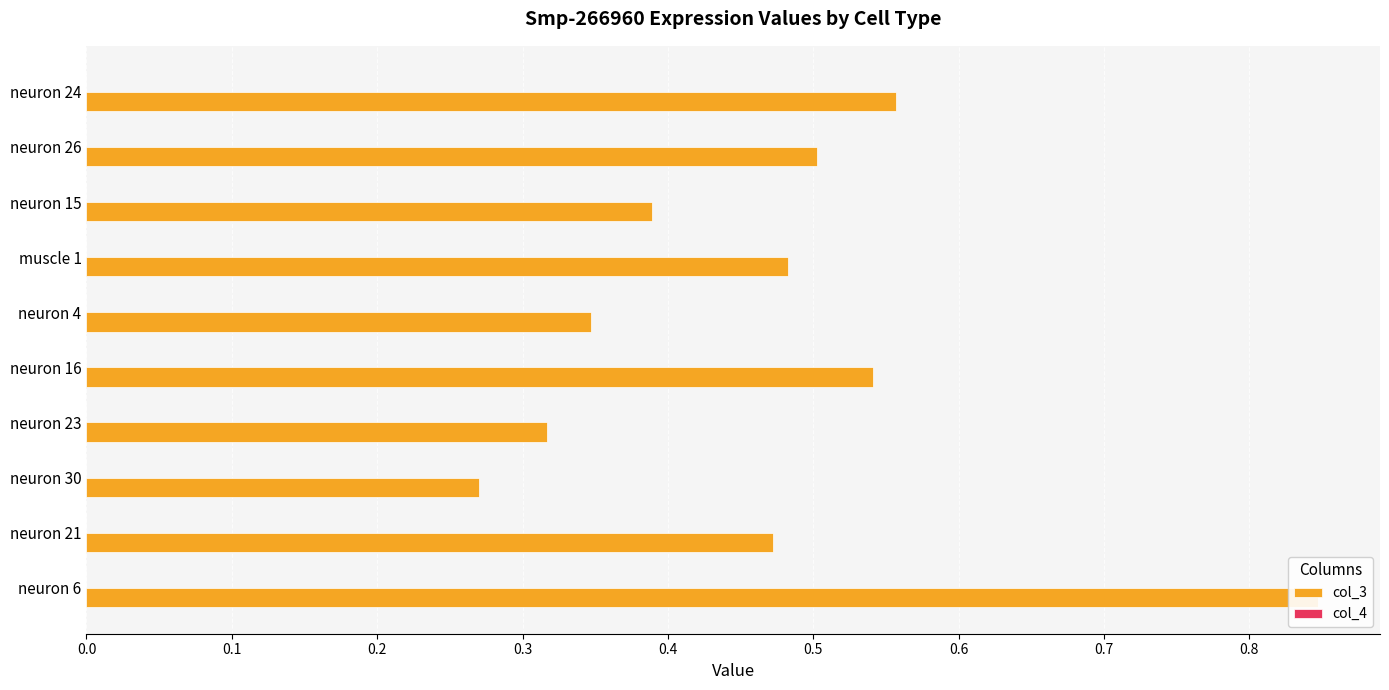

Is it true that col_4 equals 0.5 at 0.7?

False